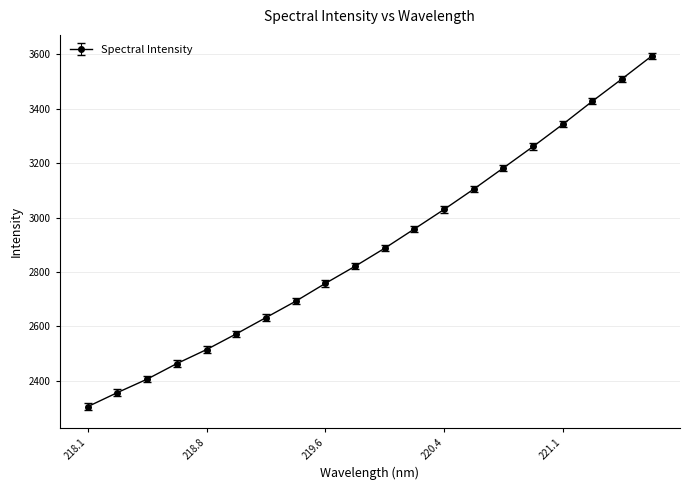

What is the value of the 2nd point from the left?

2356.5